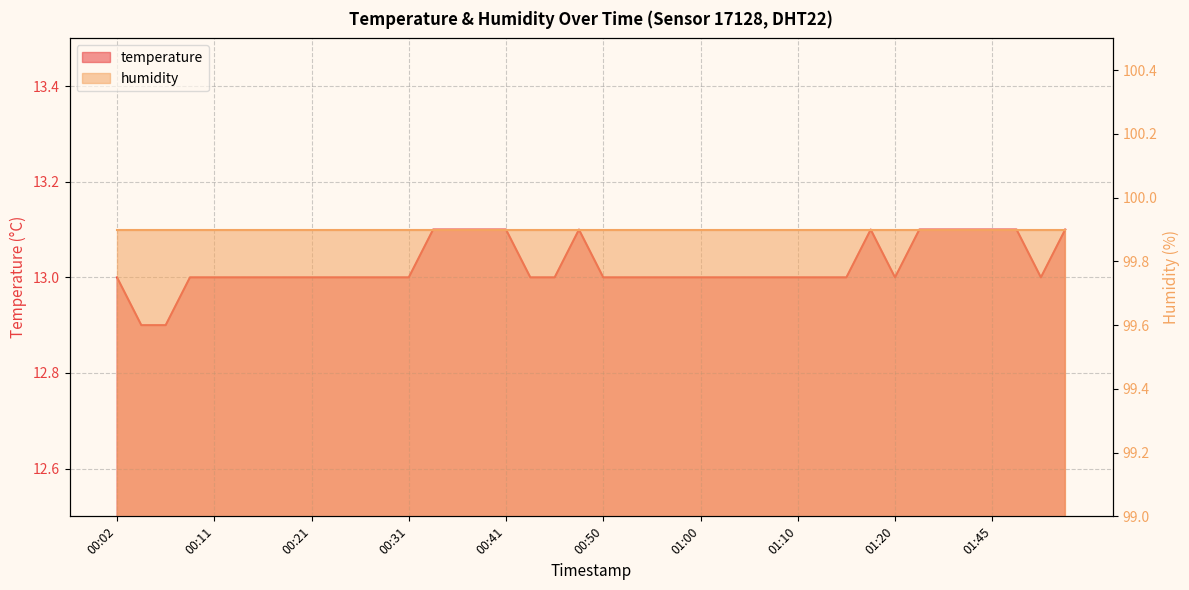

What is the label of the 13th point from the left?

00:31